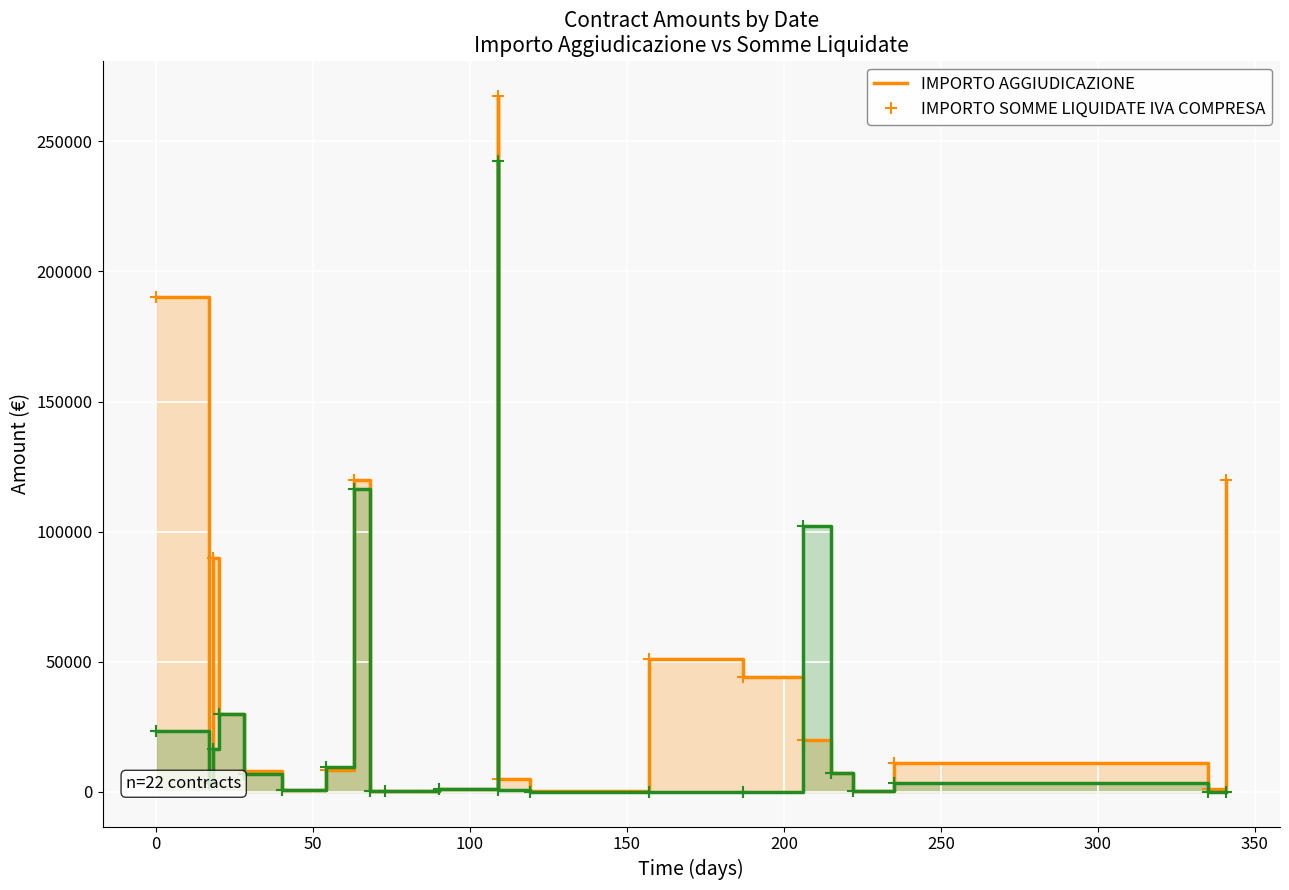

The IMPORTO SOMME LIQUIDATE IVA COMPRESA series shows 199.2 at 18. True or false?

False